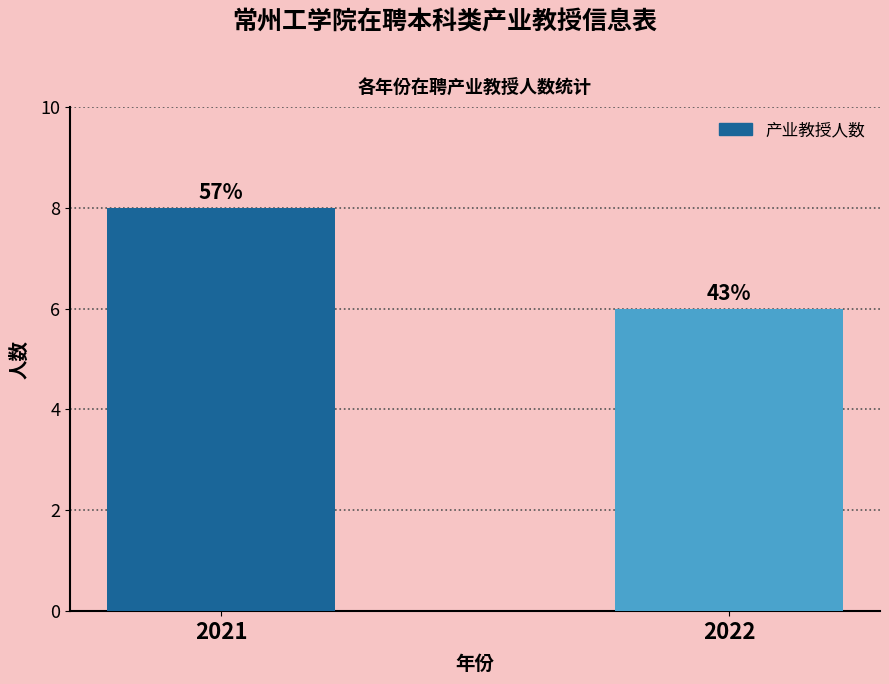

At which category does the chart reach its peak across all series?

2021